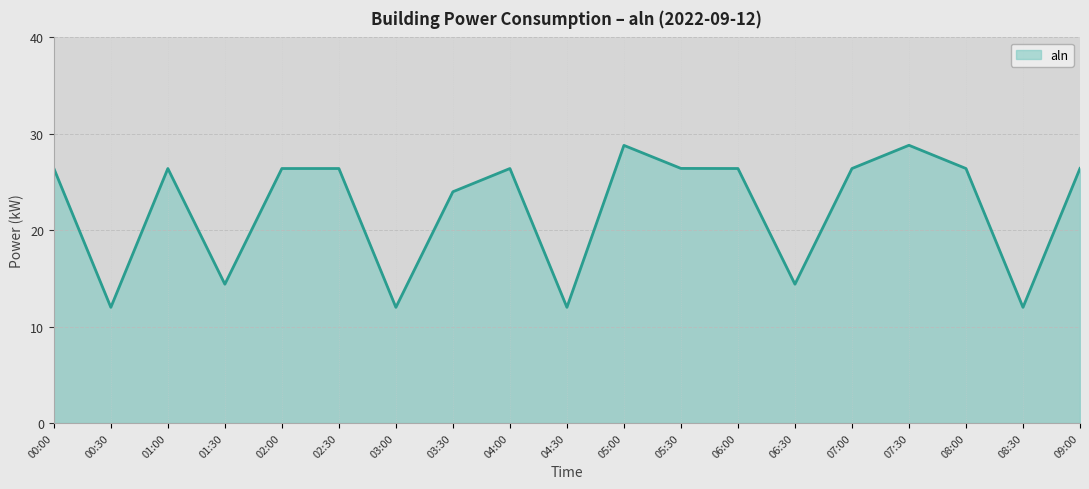

The chart shows a value of 6.5 at 03:00. True or false?

False